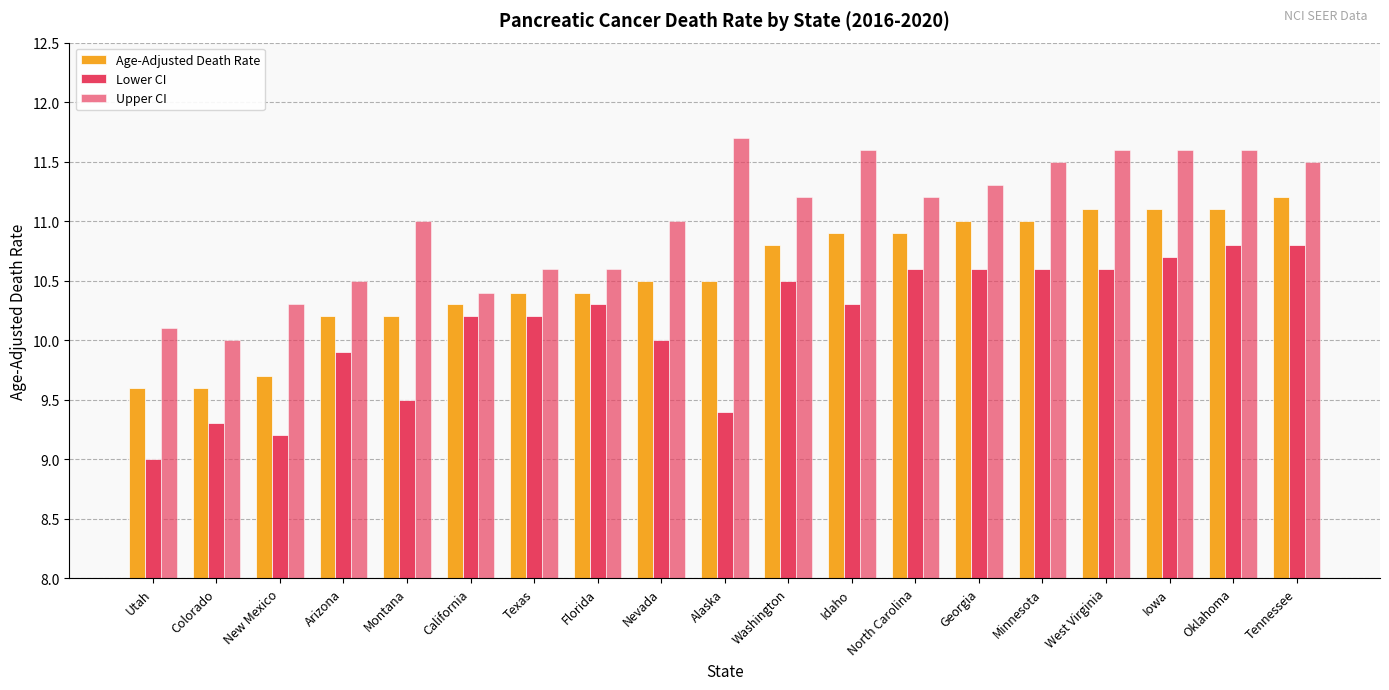

What is the difference between the Lower CI values at Nevada and Montana?

0.5